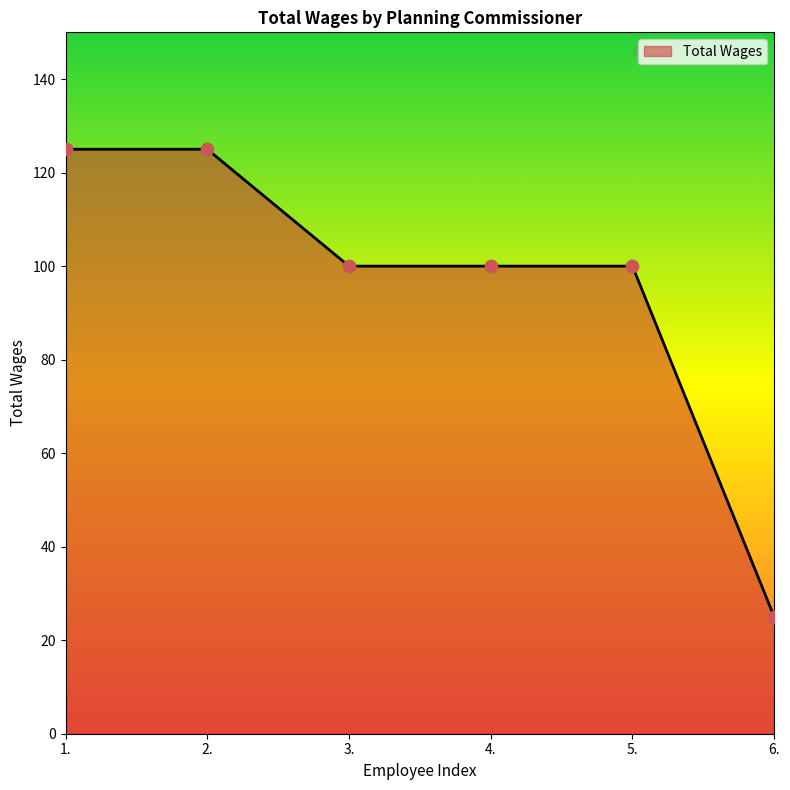

Approximately how many times larger is the value at 4. compared to 2.?

0.8